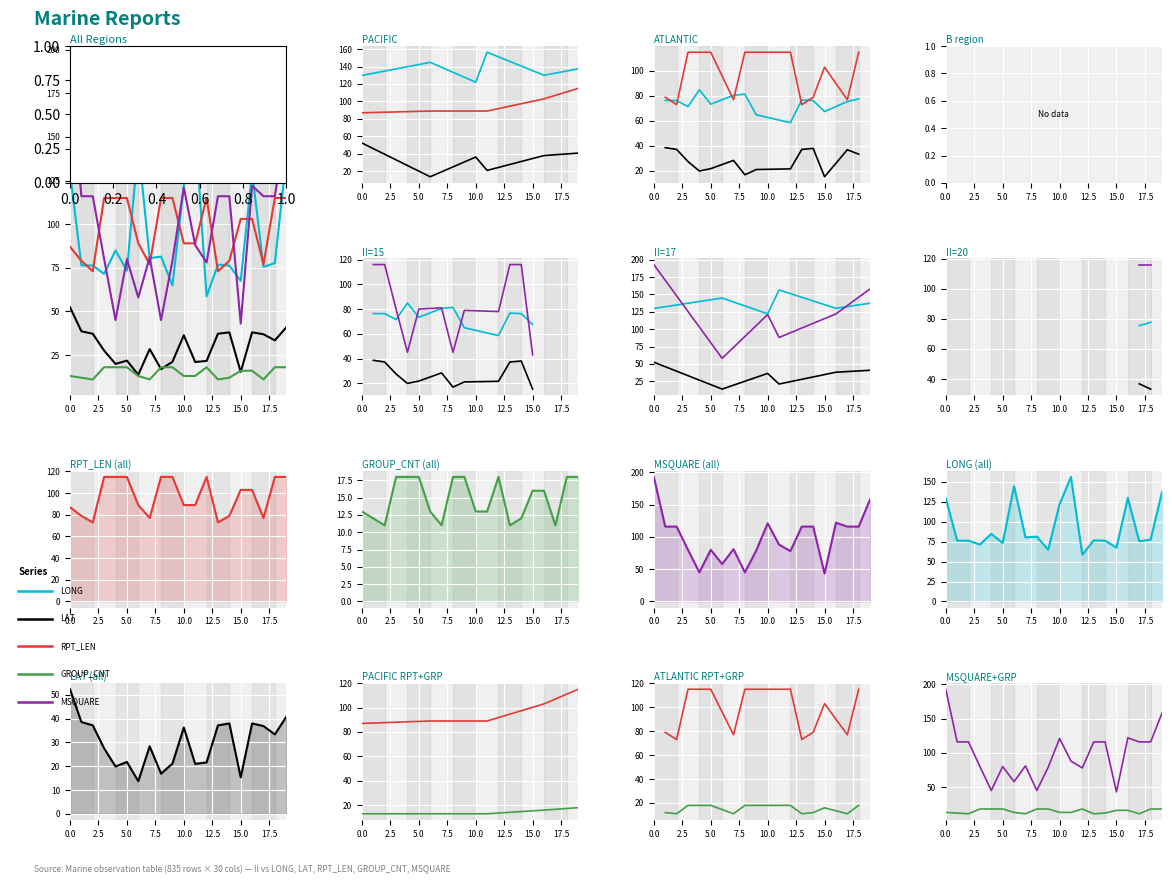

Between 15 and 15, which series saw the biggest shift?

MSQUARE